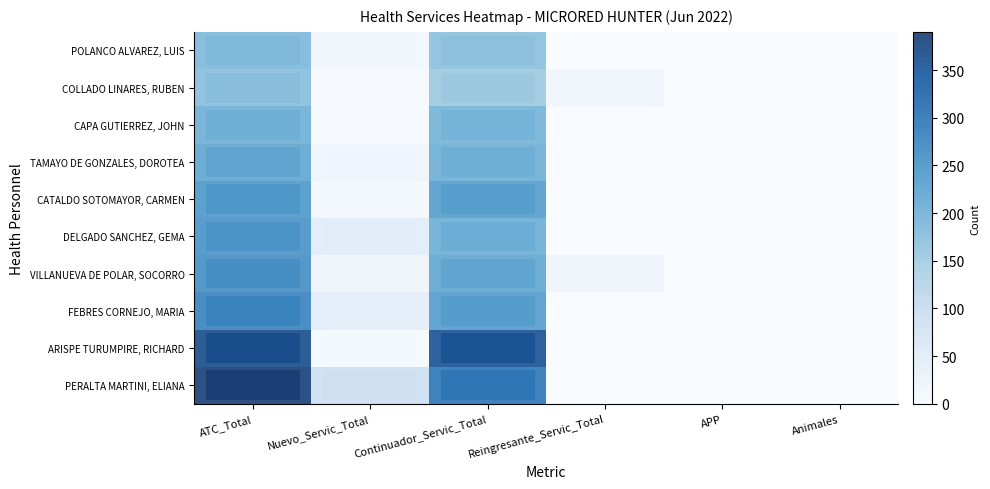

Reading left to right, transcribe all the data shown in this chart.

PERALTA MARTINI, ELIANA: ATC_Total=390	Nuevo_Servic_Total=91	Continuador_Servic_Total=299	Reingresante_Servic_Total=0	APP=0	Animales=0
ARISPE TURUMPIRE, RICHARD: ATC_Total=366	Nuevo_Servic_Total=8	Continuador_Servic_Total=358	Reingresante_Servic_Total=0	APP=0	Animales=0
FEBRES CORNEJO, MARIA: ATC_Total=278	Nuevo_Servic_Total=40	Continuador_Servic_Total=237	Reingresante_Servic_Total=1	APP=0	Animales=0
VILLANUEVA DE POLAR, SOCORRO: ATC_Total=260	Nuevo_Servic_Total=19	Continuador_Servic_Total=222	Reingresante_Servic_Total=19	APP=0	Animales=0
DELGADO SANCHEZ, GEMA: ATC_Total=252	Nuevo_Servic_Total=45	Continuador_Servic_Total=207	Reingresante_Servic_Total=0	APP=1	Animales=0
CATALDO SOTOMAYOR, CARMEN: ATC_Total=246	Nuevo_Servic_Total=10	Continuador_Servic_Total=236	Reingresante_Servic_Total=0	APP=0	Animales=0
TAMAYO DE GONZALES, DOROTEA: ATC_Total=222	Nuevo_Servic_Total=18	Continuador_Servic_Total=203	Reingresante_Servic_Total=1	APP=0	Animales=0
CAPA GUTIERREZ, JOHN: ATC_Total=203	Nuevo_Servic_Total=6	Continuador_Servic_Total=196	Reingresante_Servic_Total=1	APP=0	Animales=0
COLLADO LINARES, RUBEN: ATC_Total=176	Nuevo_Servic_Total=5	Continuador_Servic_Total=155	Reingresante_Servic_Total=16	APP=0	Animales=0
POLANCO ALVAREZ, LUIS: ATC_Total=185	Nuevo_Servic_Total=14	Continuador_Servic_Total=171	Reingresante_Servic_Total=0	APP=0	Animales=0